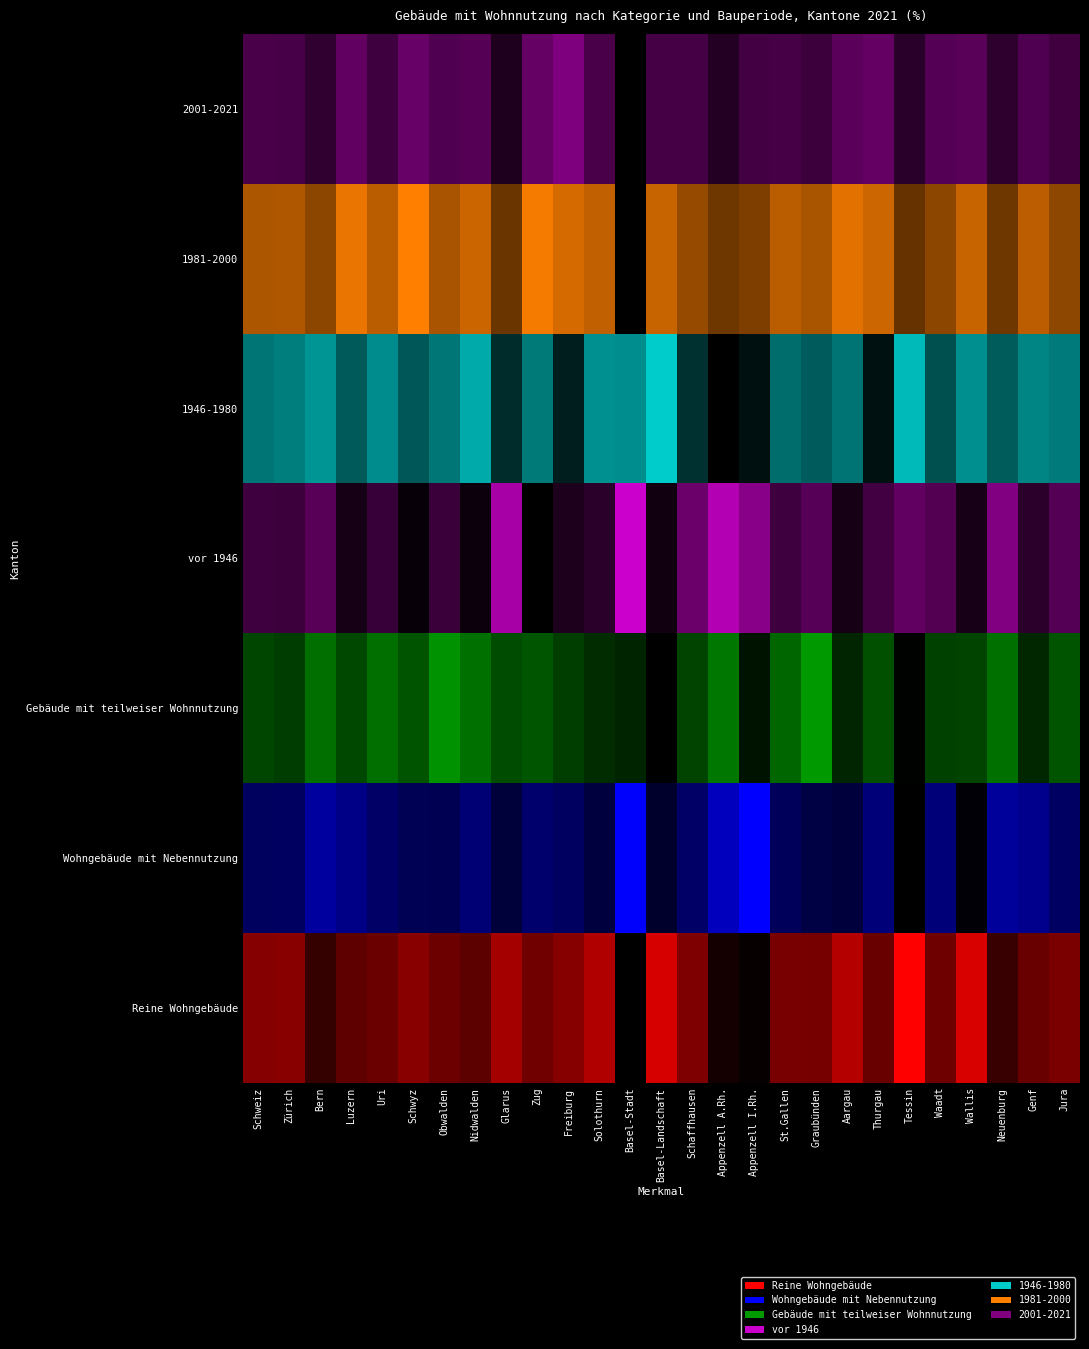

What is the lowest value of the 1946-1980 series?

21.9